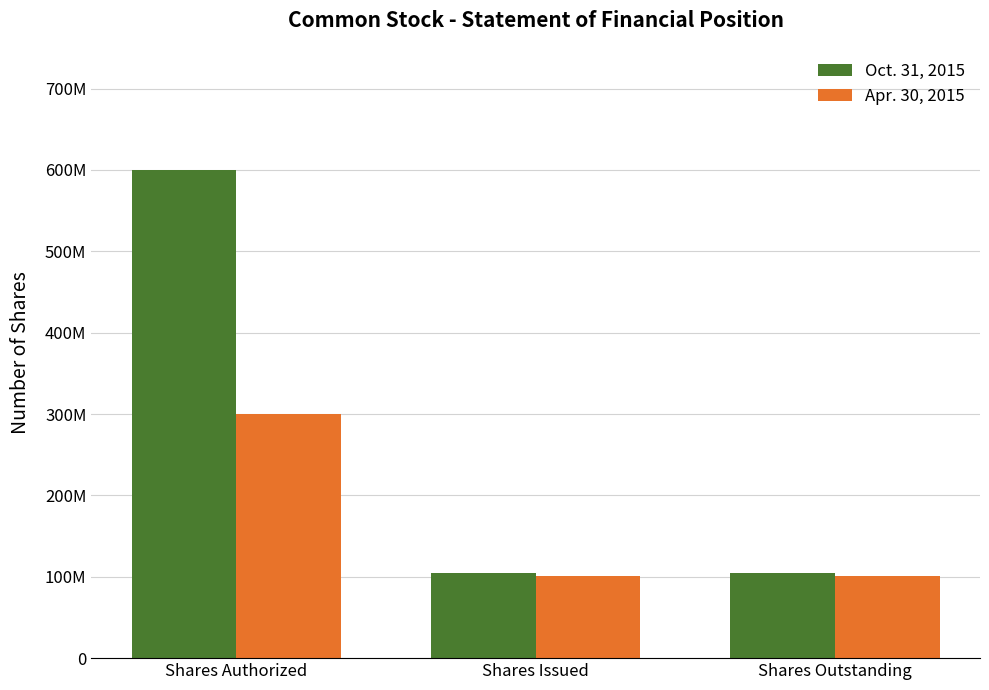

At which label is Oct. 31, 2015 closest to 352477691?

Shares Authorized